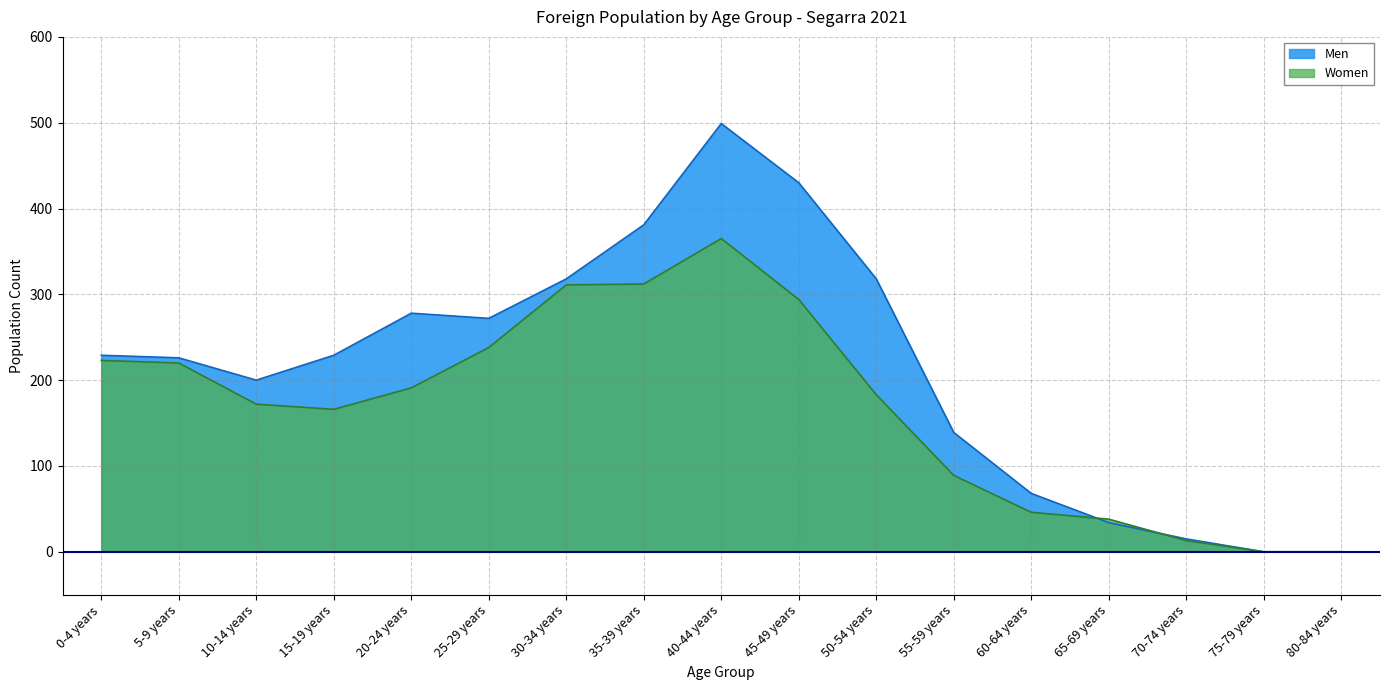

At which category does Men reach its first local peak?

20-24 years